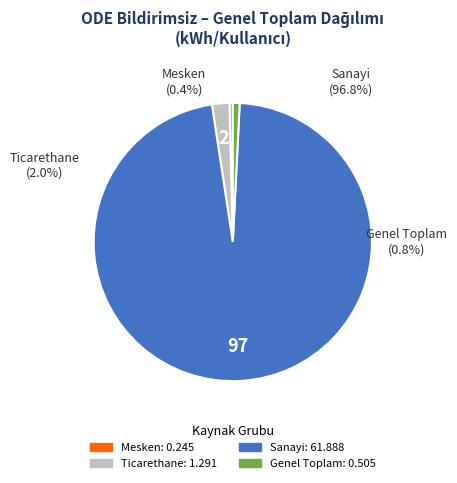

How many segments does this pie chart have?

4